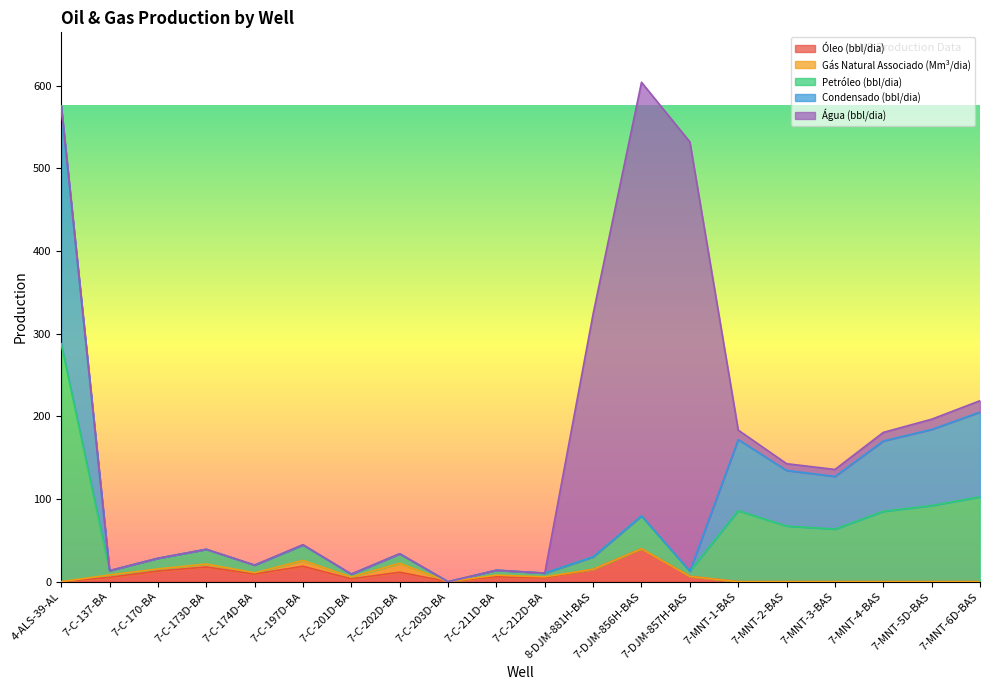

The value of Óleo (bbl/dia) at 7-MNT-4-BAS is 0.0. True or false?

True